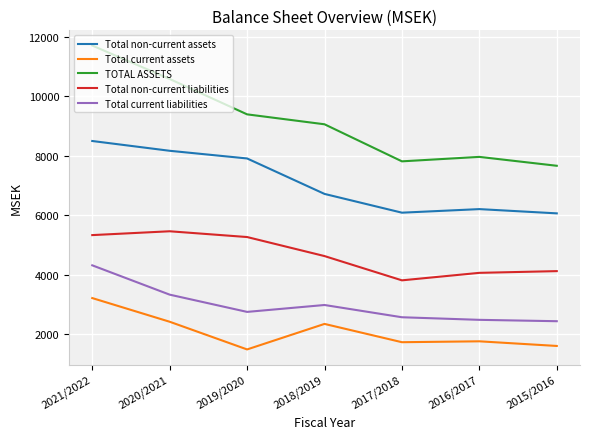

The Total non-current assets series shows 8162 at 2020/2021. True or false?

True